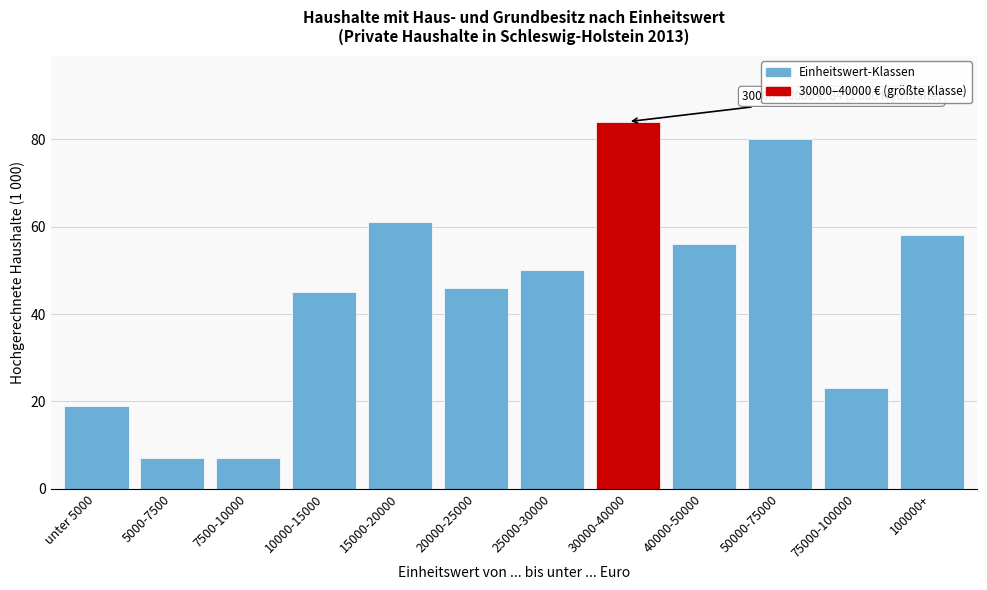

Reading left to right, what are all the values shown in this chart?

unter 5000=19	5000-7500=7	7500-10000=7	10000-15000=45	15000-20000=61	20000-25000=46	25000-30000=50	30000-40000=84	40000-50000=56	50000-75000=80	75000-100000=23	100000+=58